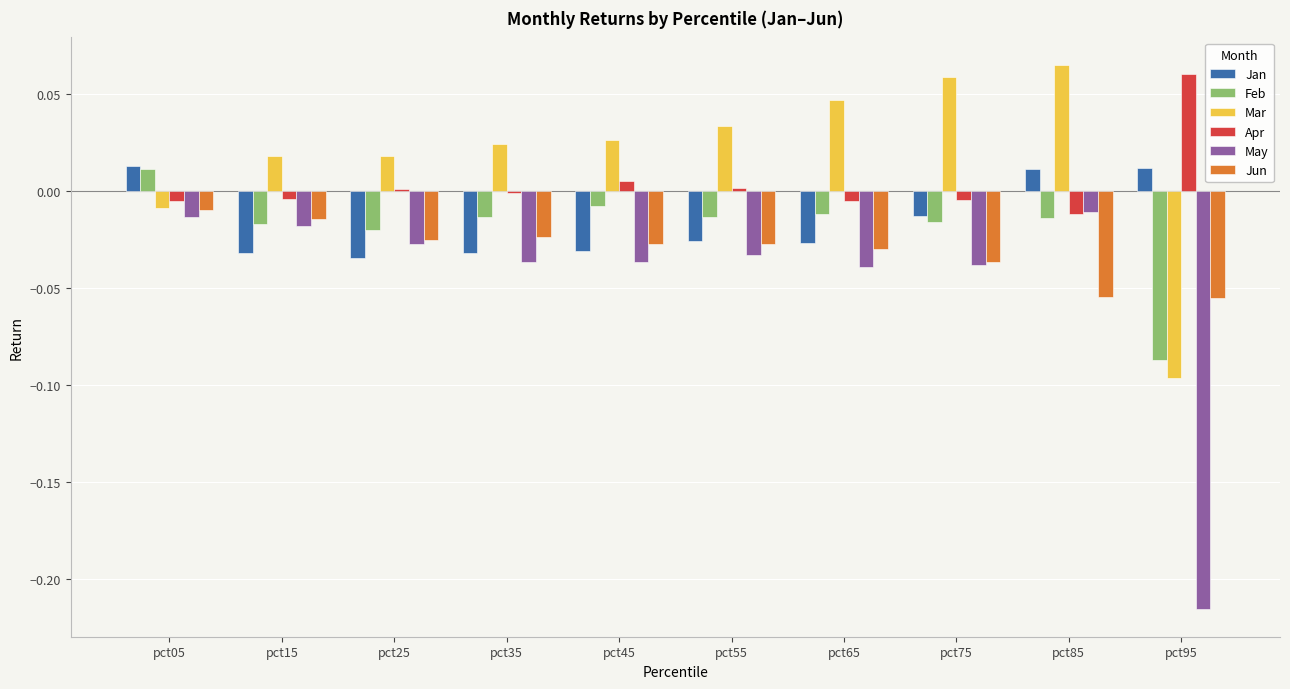

Is the value of Jan at pct45 greater than the value of Apr at pct95?

No